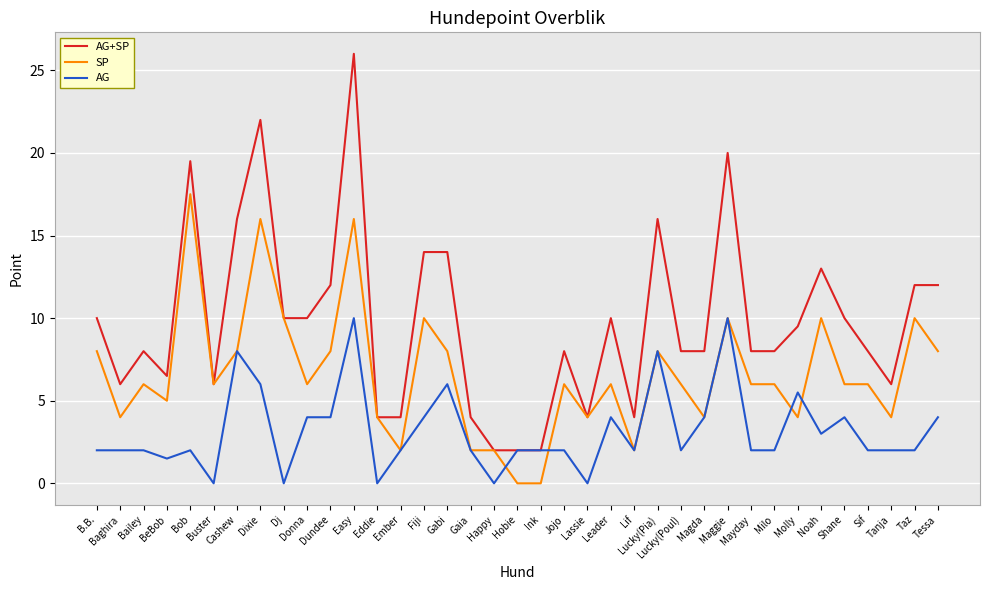

Which series changed the most between Easy and Eddie?

AG+SP